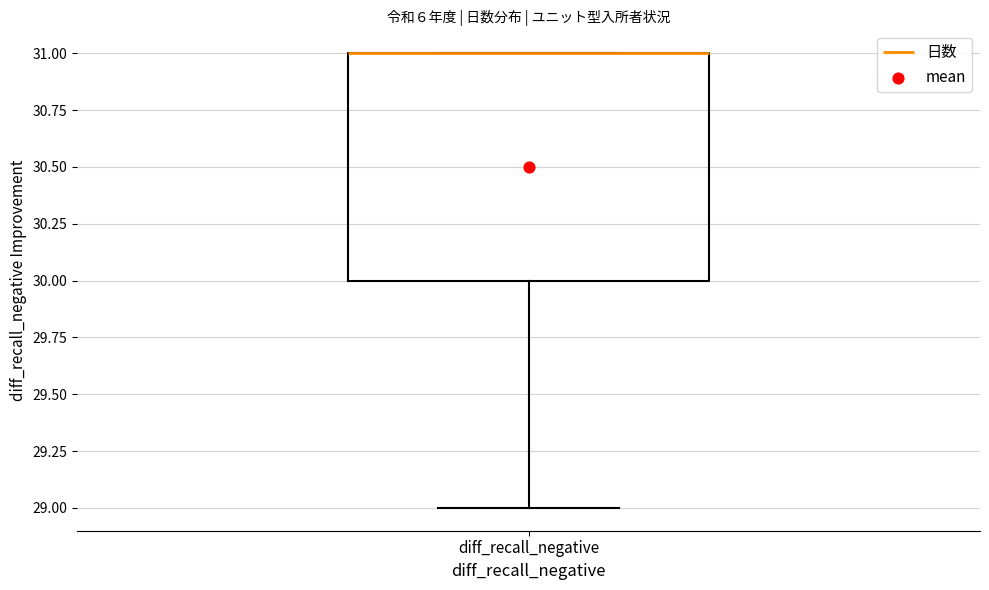

Transcribe this box plot: give where the median line is, the range the box spans, and where the two whiskers end, as read against the y-axis. The values are not printed on the chart, so give them approximately, as read against the axis.

median 31 (drawn on the box's upper edge), box 30 to 31, whiskers 29 to 31